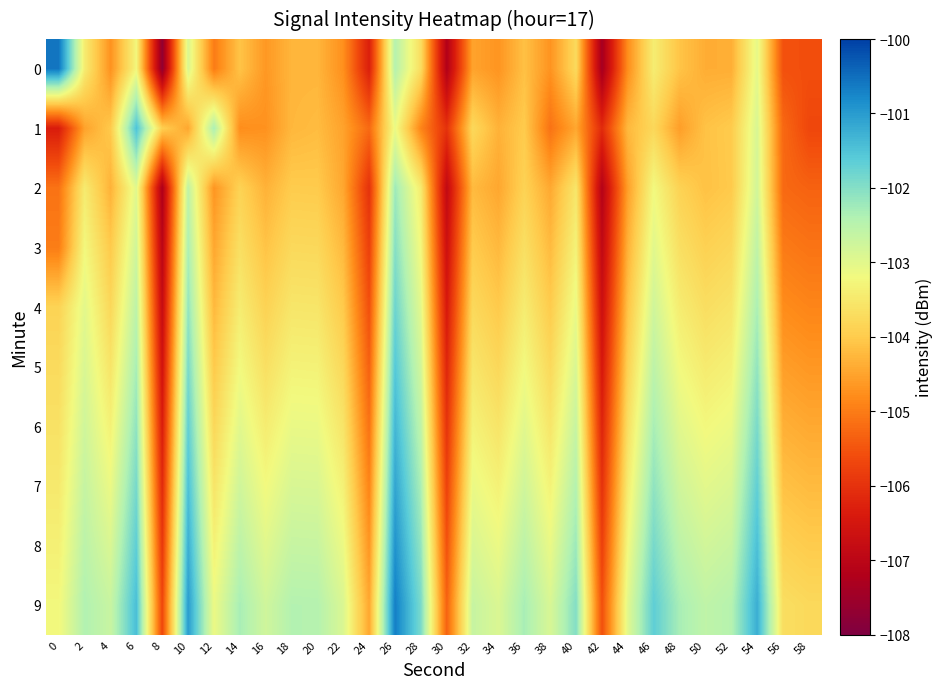

What is the total value across all series at 38?

-1039.1